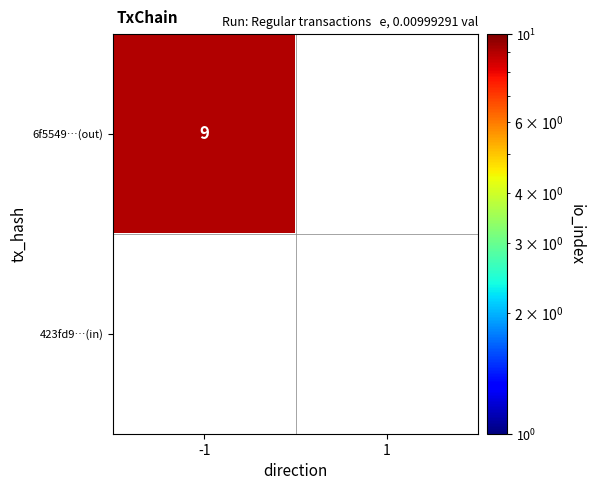

Reading left to right, what are all the values shown in this chart?

6f5549dce40367957db23a4eea608d31adb56e0: -1=9	1=0
423fd9dacfbb81a59e5e5a89532765e027f096b: -1=0	1=0